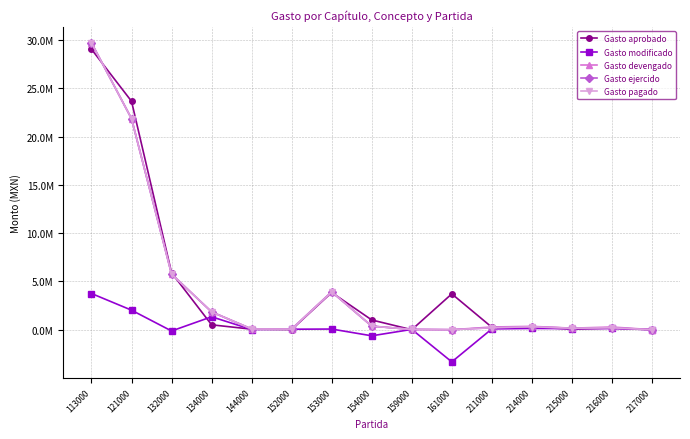

Does the chart have visible grid lines?

Yes